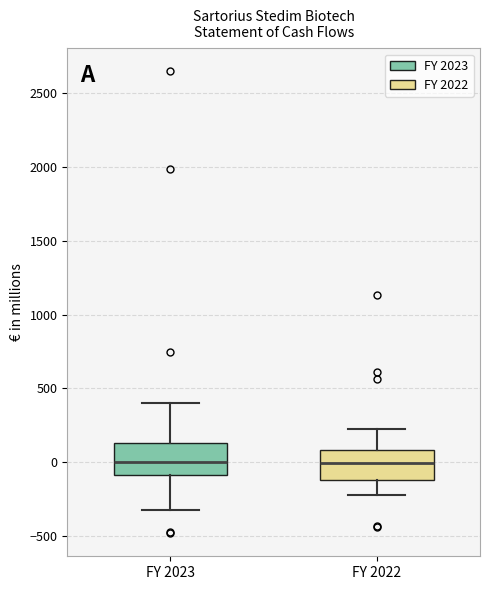

Reading left to right, transcribe this box plot: for each box, give where its median line is, the range the box spans, and where its two whiskers end, as read against the y-axis. The values are not printed on the chart, so give them approximately, as read against the axis.

FY 2023: median 0, box -100 to 150, whiskers -350 to 400
FY 2022: median 0, box -100 to 100, whiskers -200 to 200